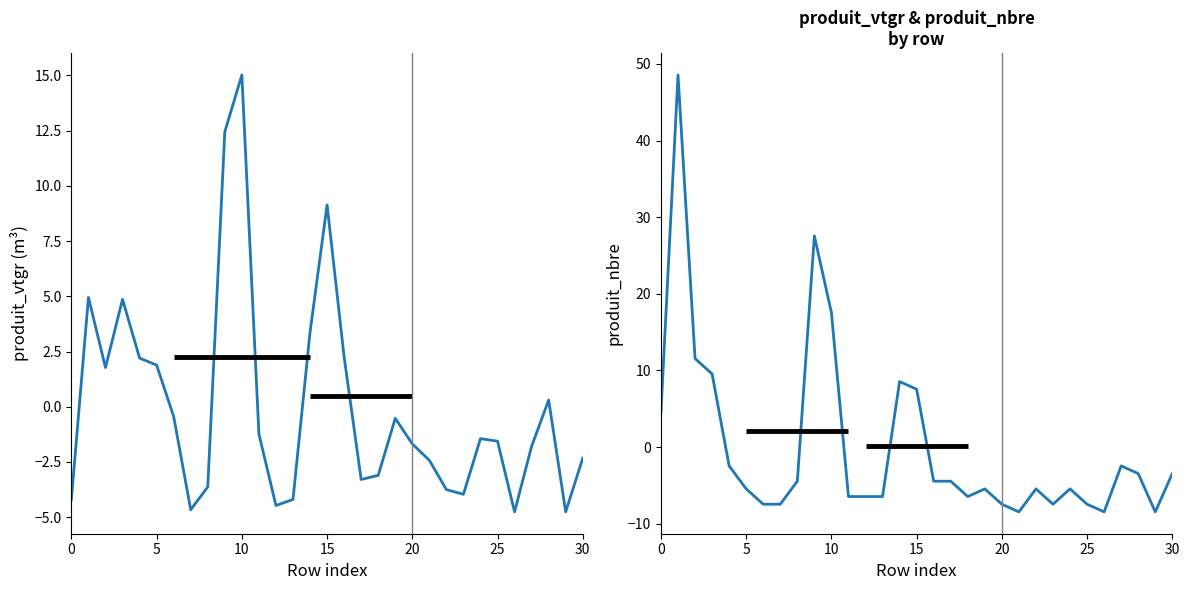

The produit_nbre series shows -5.9 at 17. True or false?

False